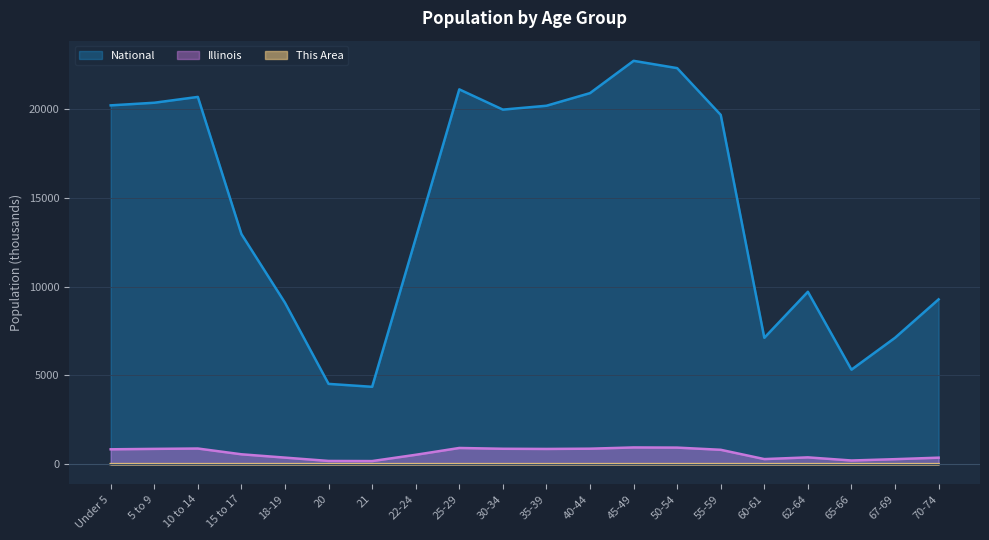

True or false: This Area has a value of 0.3 at 50-54.

False